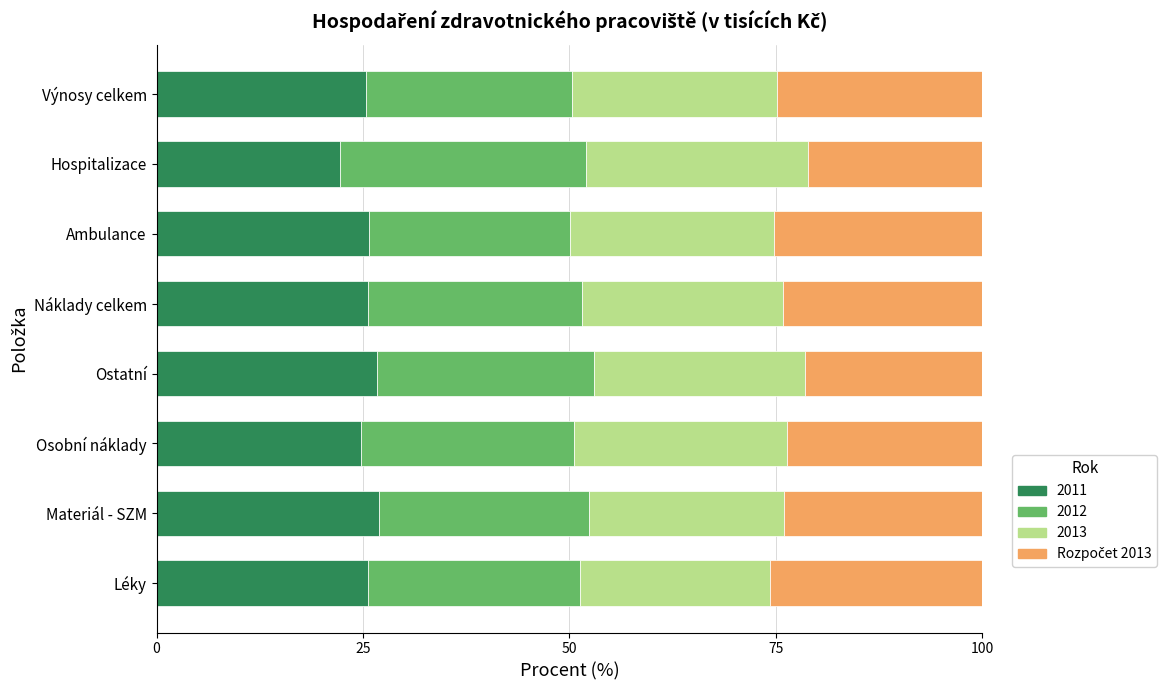

Is it true that 2011 equals 45.5 at Náklady celkem?

False